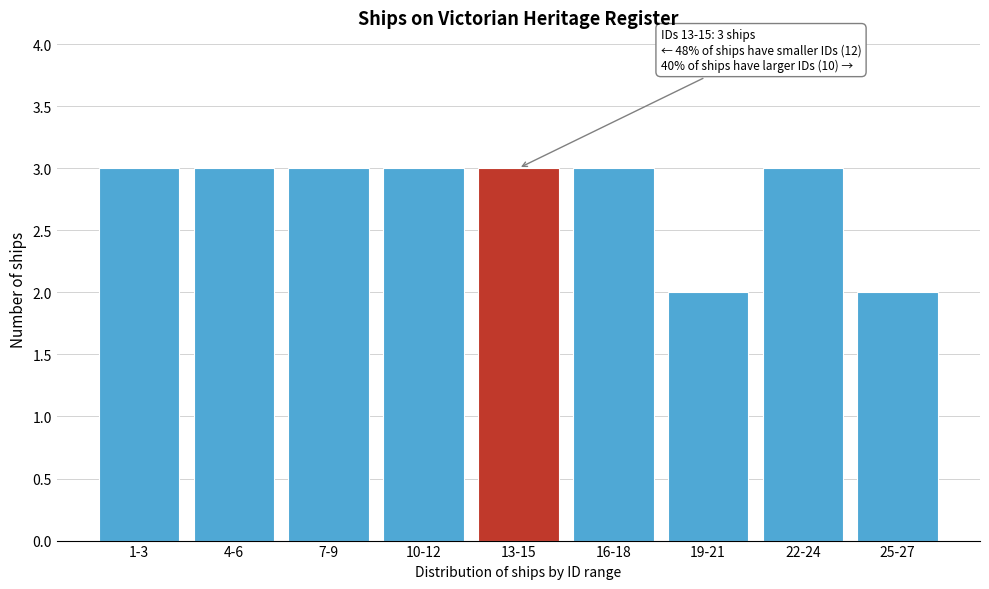

Reading left to right, transcribe all the data shown in this chart.

1-3=3	4-6=3	7-9=3	10-12=3	13-15=3	16-18=3	19-21=2	22-24=3	25-27=2